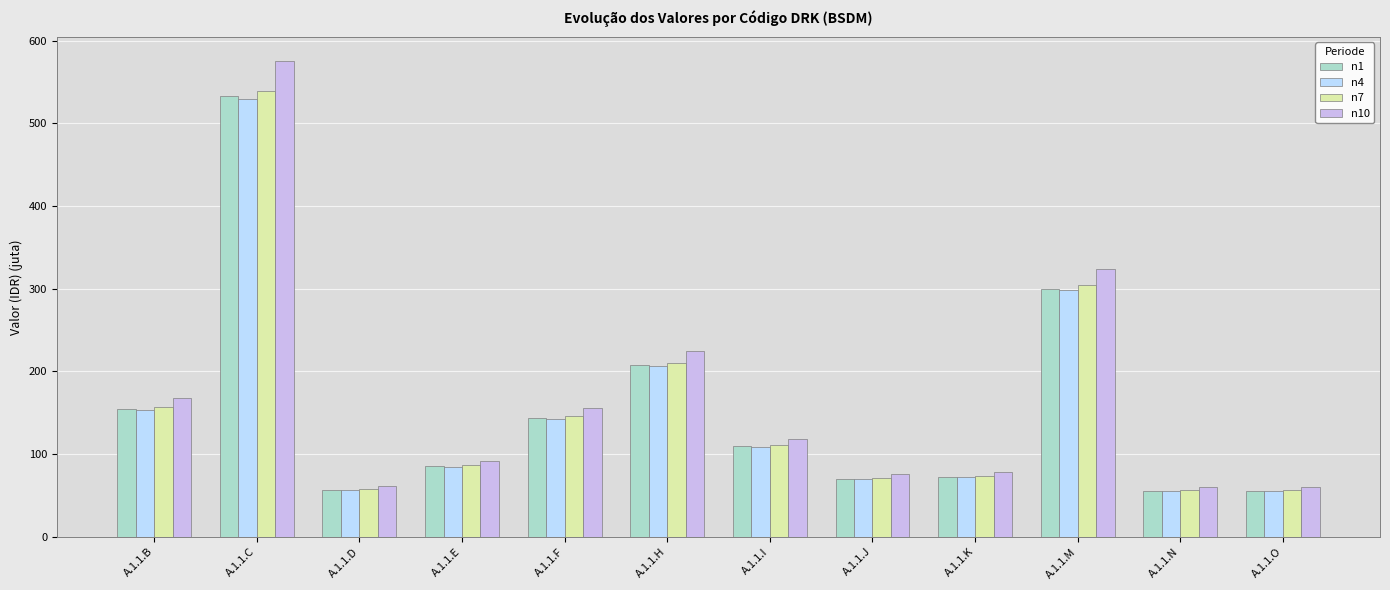

How many data points does each series have?

12